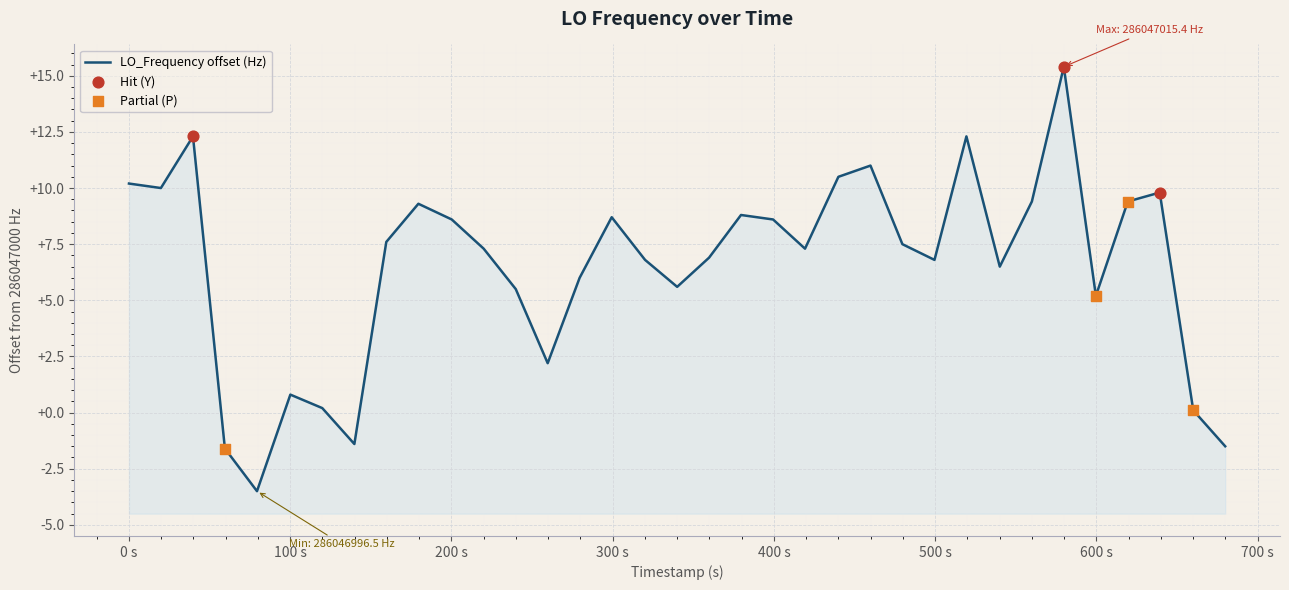

Approximately how many times larger is the value at 1585594975.3 compared to 1585595235.0?

1.0